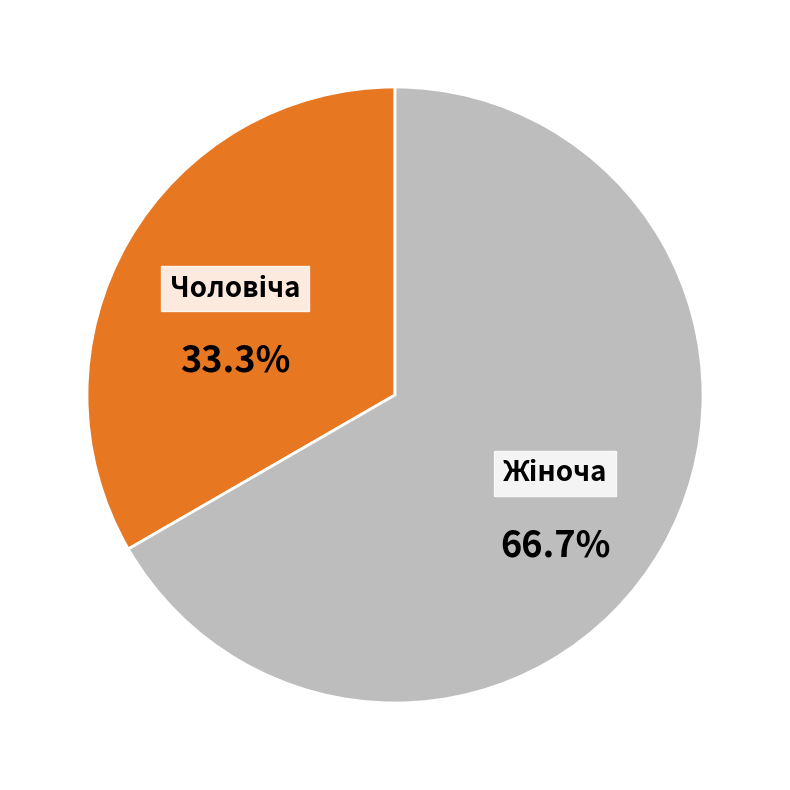

Does any single category account for the majority?

Yes